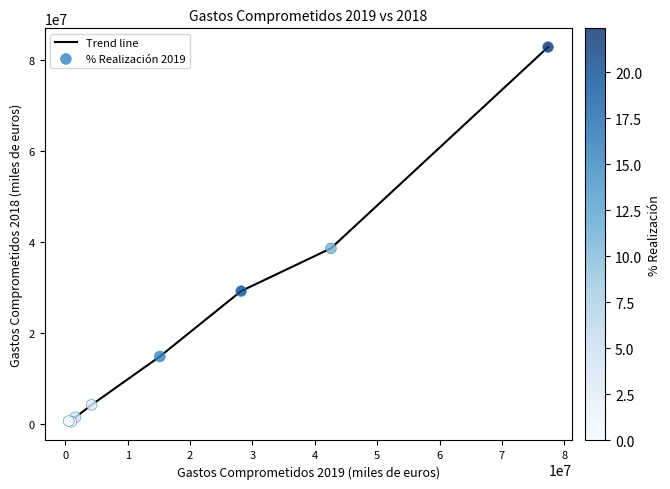

True or false: the data has more than 1 interior local peaks.

False